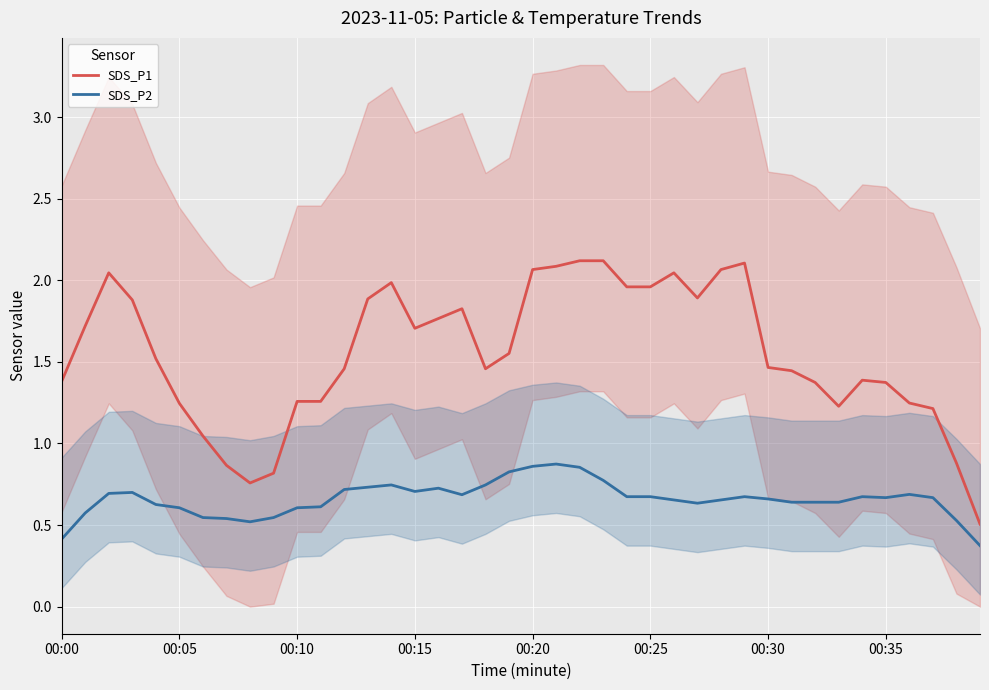

What is the lowest value of the SDS_P2 series?

0.4